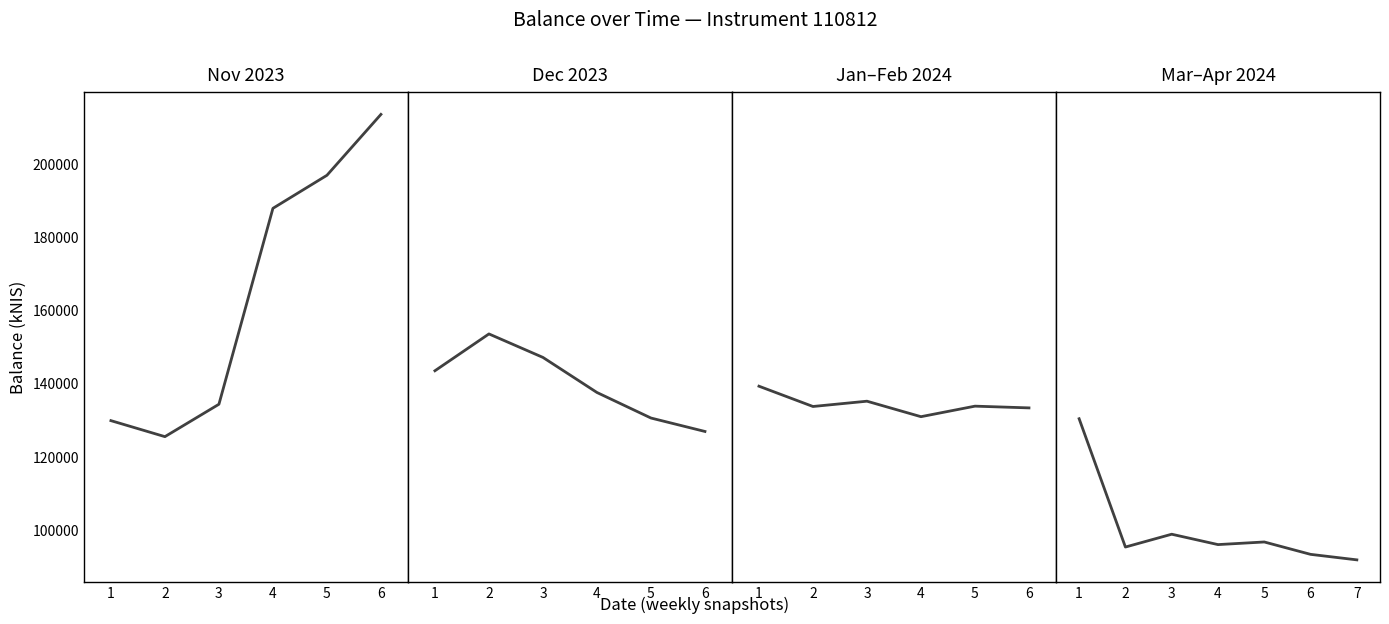

True or false: there are more than 1 points higher than both neighbors.

True